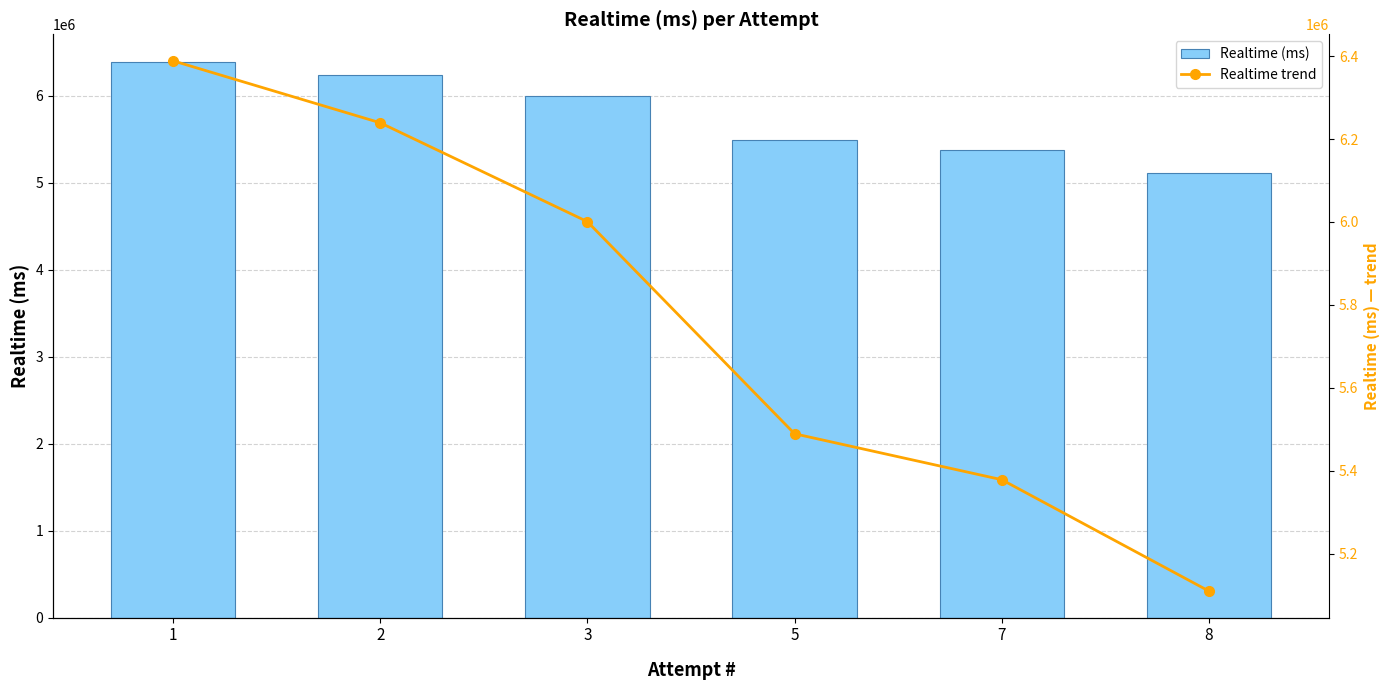

How many distinct data groups are displayed?

2